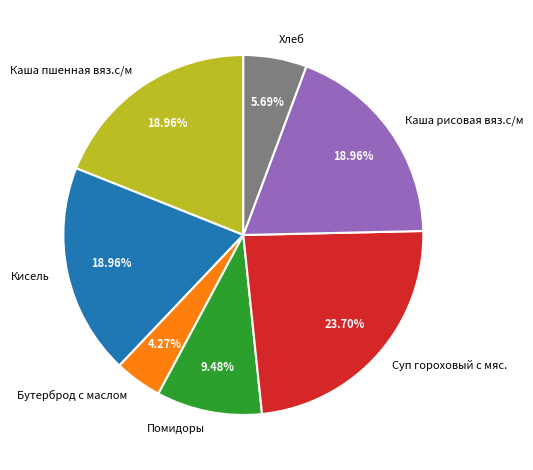

What is the largest slice in the pie chart?

Суп гороховый с мяс.